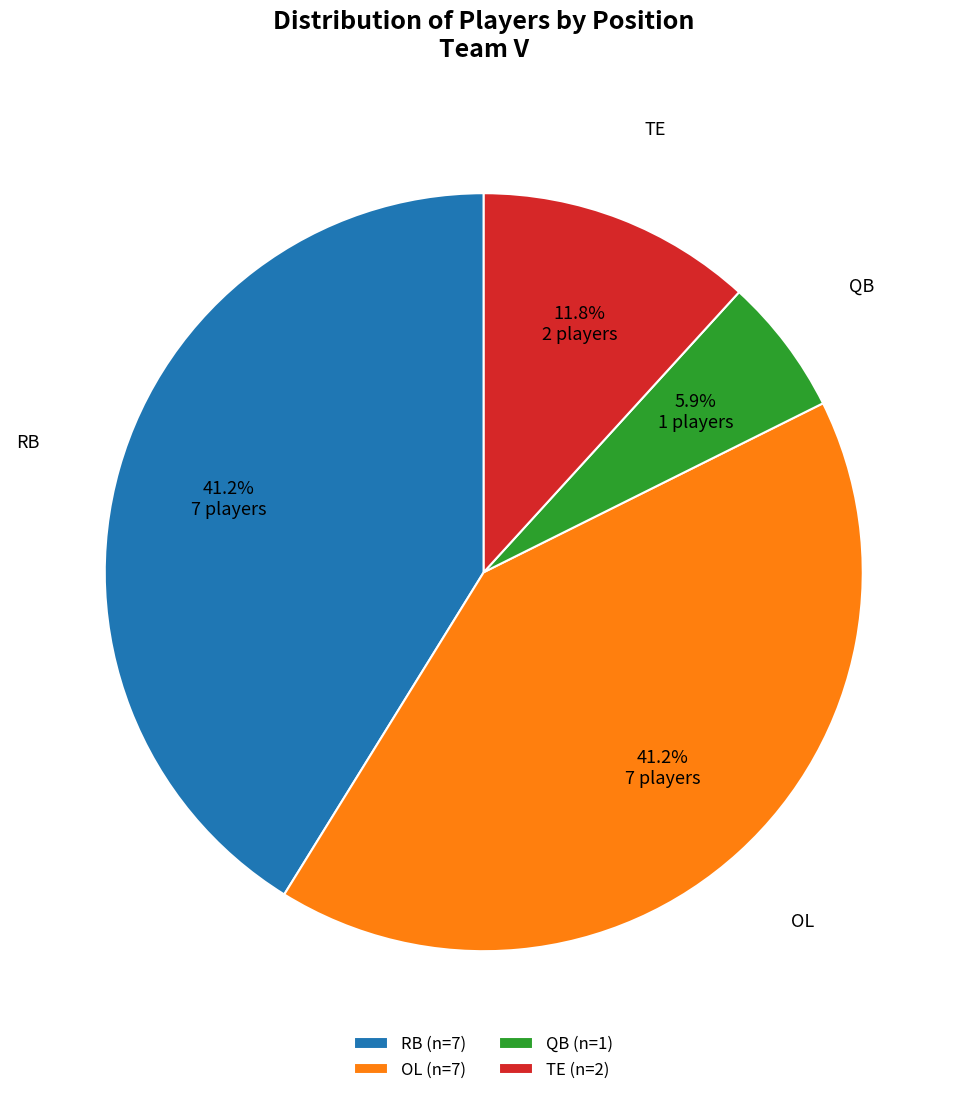

Which slice is the smallest?

QB (n=1)